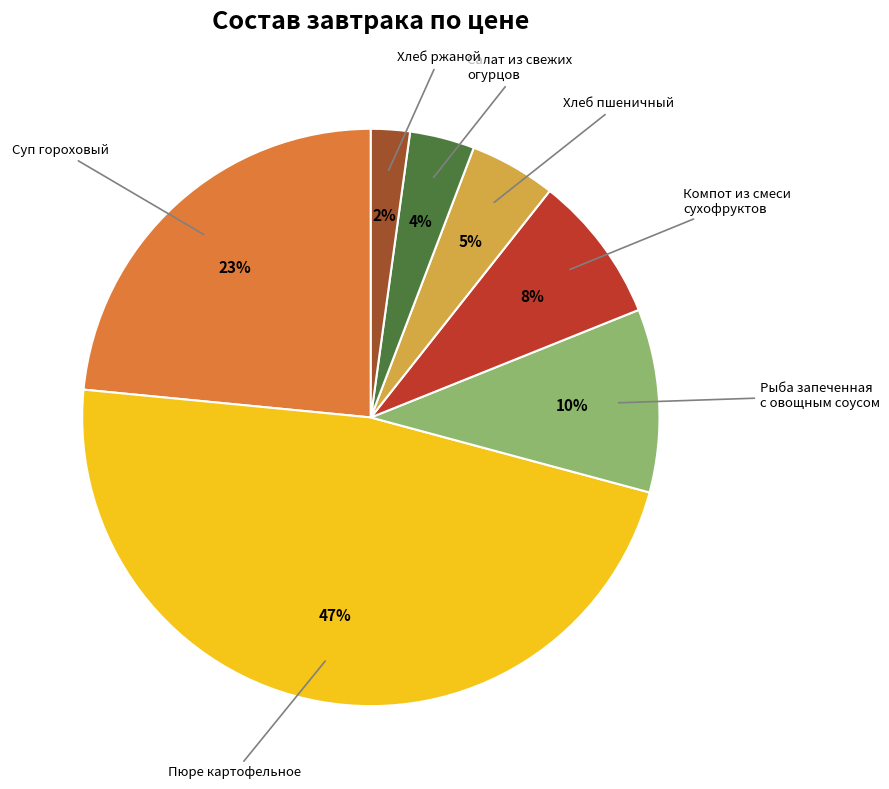

To the nearest percent, what is the difference between the largest and smallest slice percentages?

45%